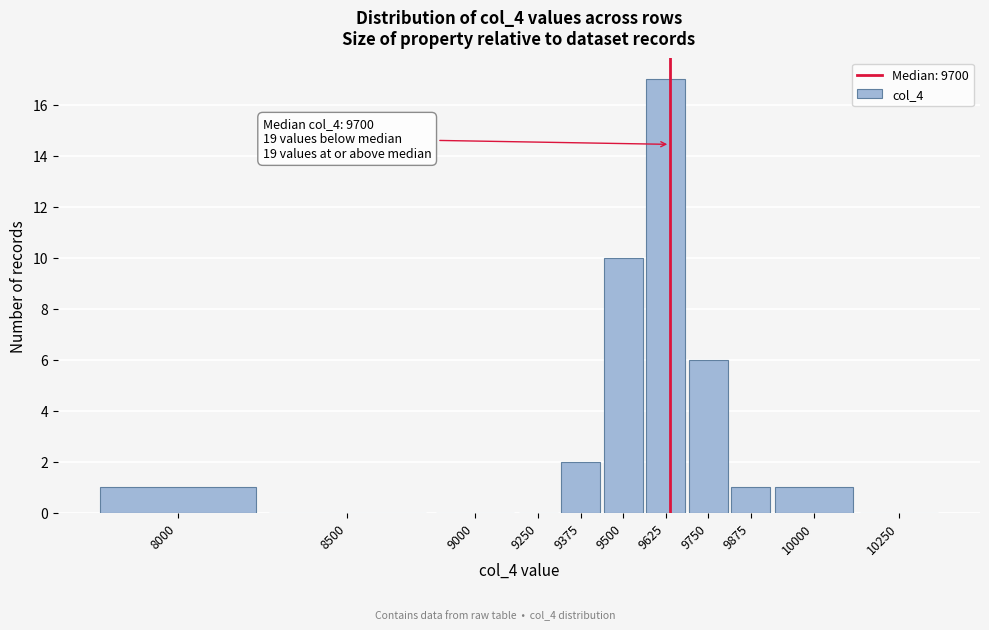

Reading left to right, list all the values displayed in this chart.

8000=1	8500=0	9000=0	9250=0	9375=2	9500=10	9625=17	9750=6	9875=1	10000=1	10250=0